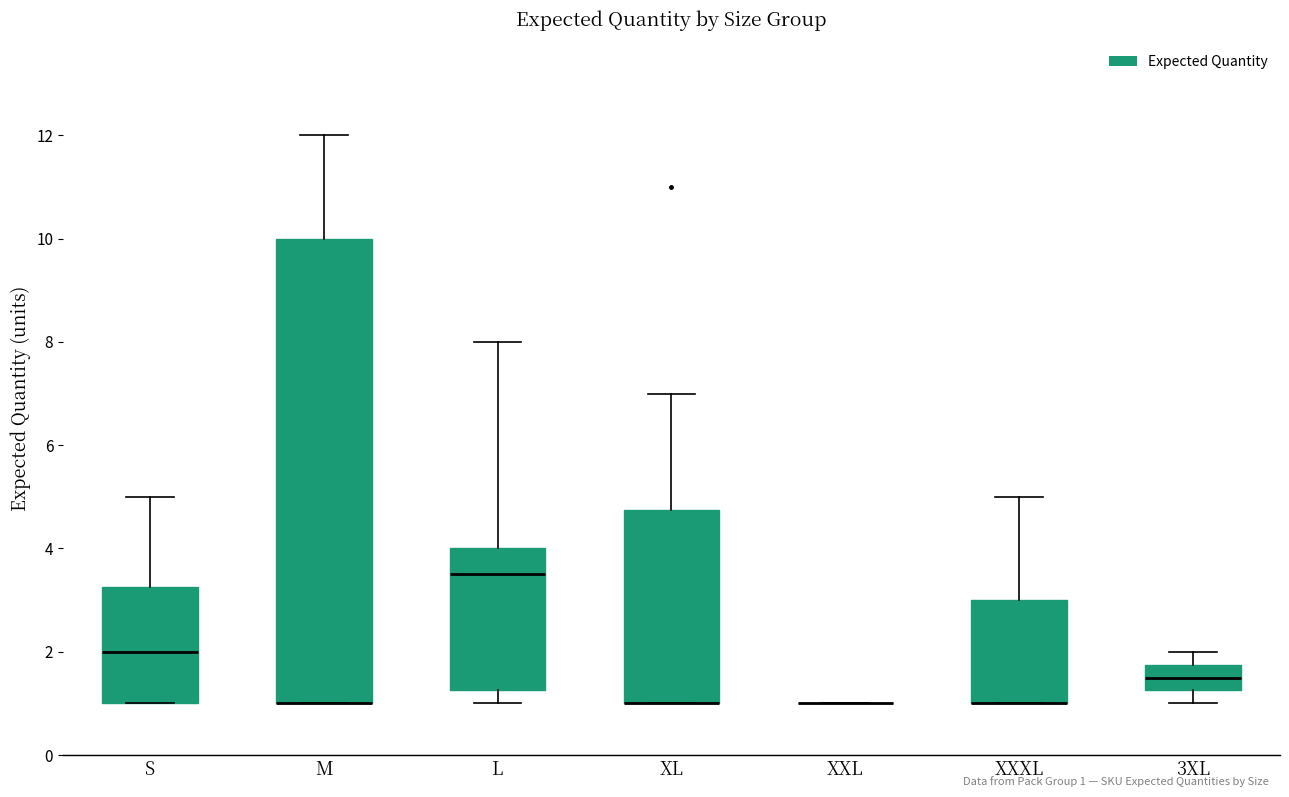

Reading left to right, transcribe this box plot: for each box, give where its median line is, the range the box spans, and where its two whiskers end, as read against the y-axis. The values are not printed on the chart, so give them approximately, as read against the axis.

S: median 2.0, box 1.0 to 3.2, whiskers 1.0 to 5.0
M: median 1.0 (drawn on the box's lower edge), box 1.0 to 10.0, whiskers 1.0 to 12.0
L: median 3.6, box 1.2 to 4.0, whiskers 1.0 to 8.0
XL: median 1.0 (drawn on the box's lower edge), box 1.0 to 4.8, whiskers 1.0 to 7.0
XXL: box collapsed to a line at 1.0, whiskers 1.0 to 1.0
XXXL: median 1.0 (drawn on the box's lower edge), box 1.0 to 3.0, whiskers 1.0 to 5.0
3XL: median 1.6, box 1.2 to 1.8, whiskers 1.0 to 2.0